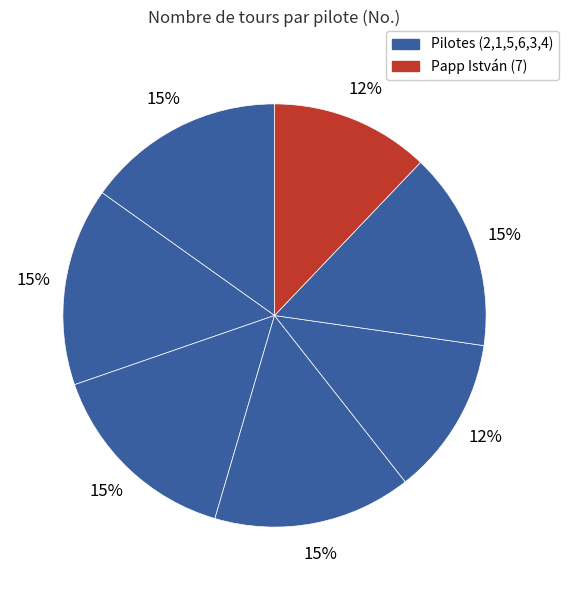

Count the number of slices in the pie.

7